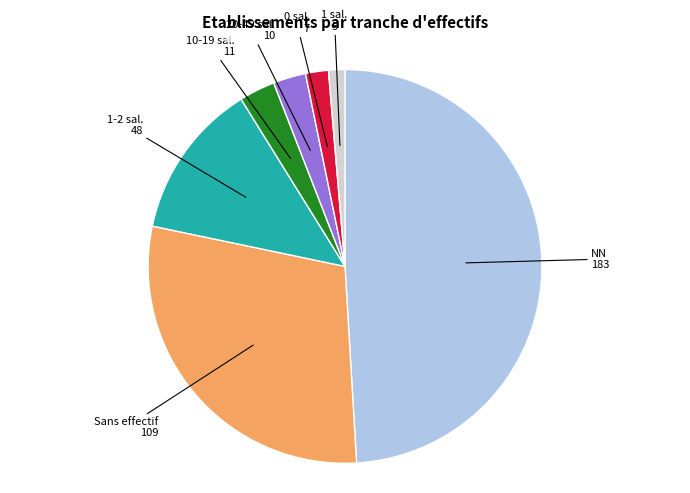

Does any single category account for the majority?

No